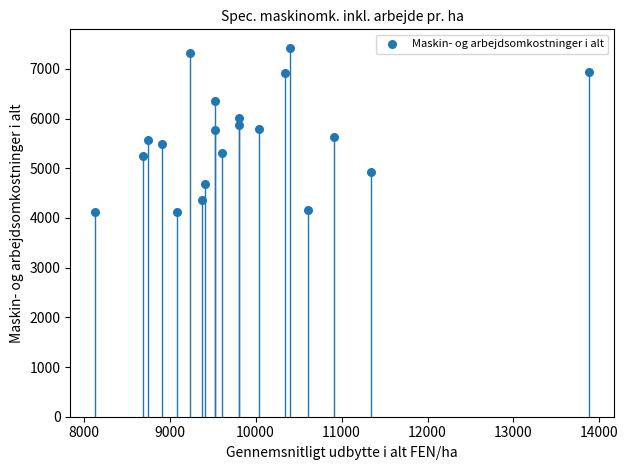

What is the range of X values (max minus min)?

5746.0